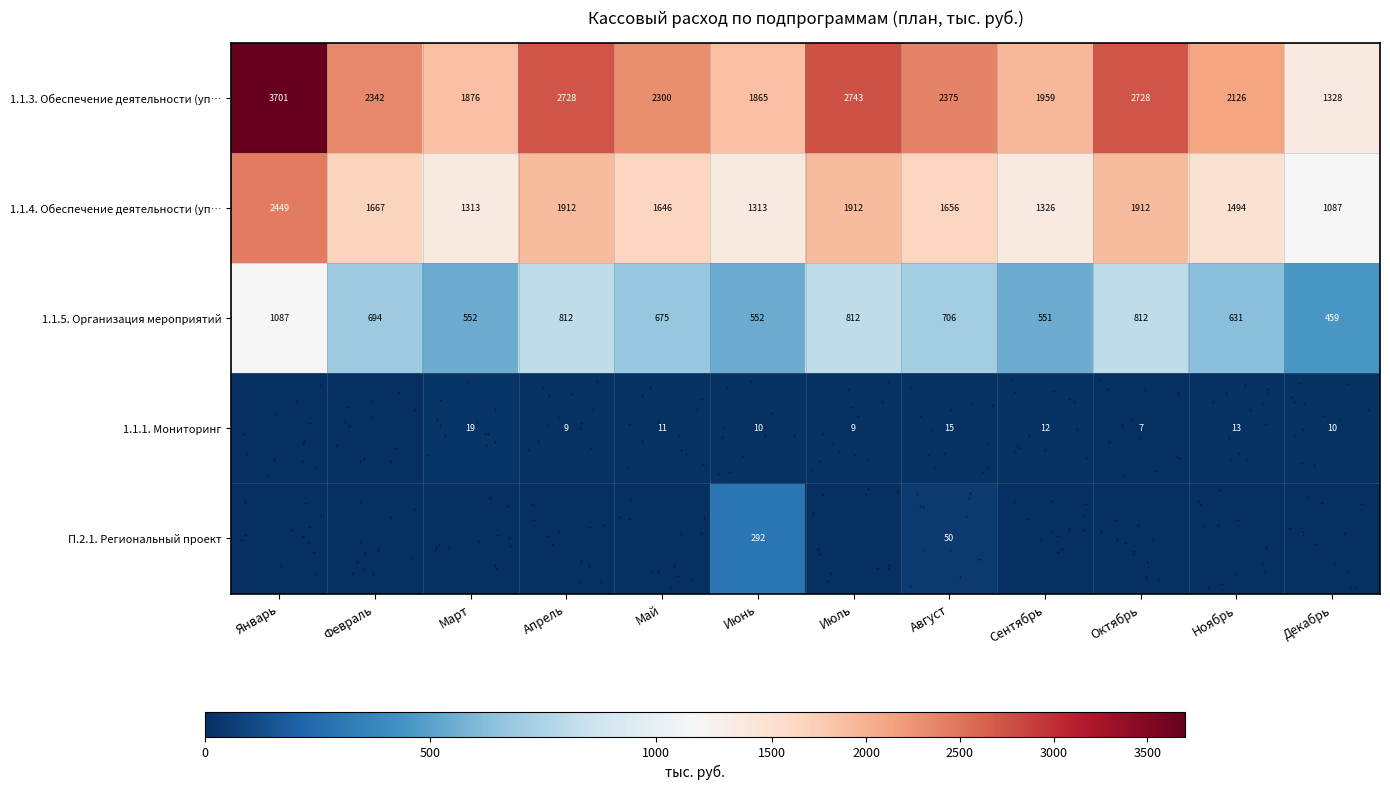

At how many categories does at least one series exceed 718?

12